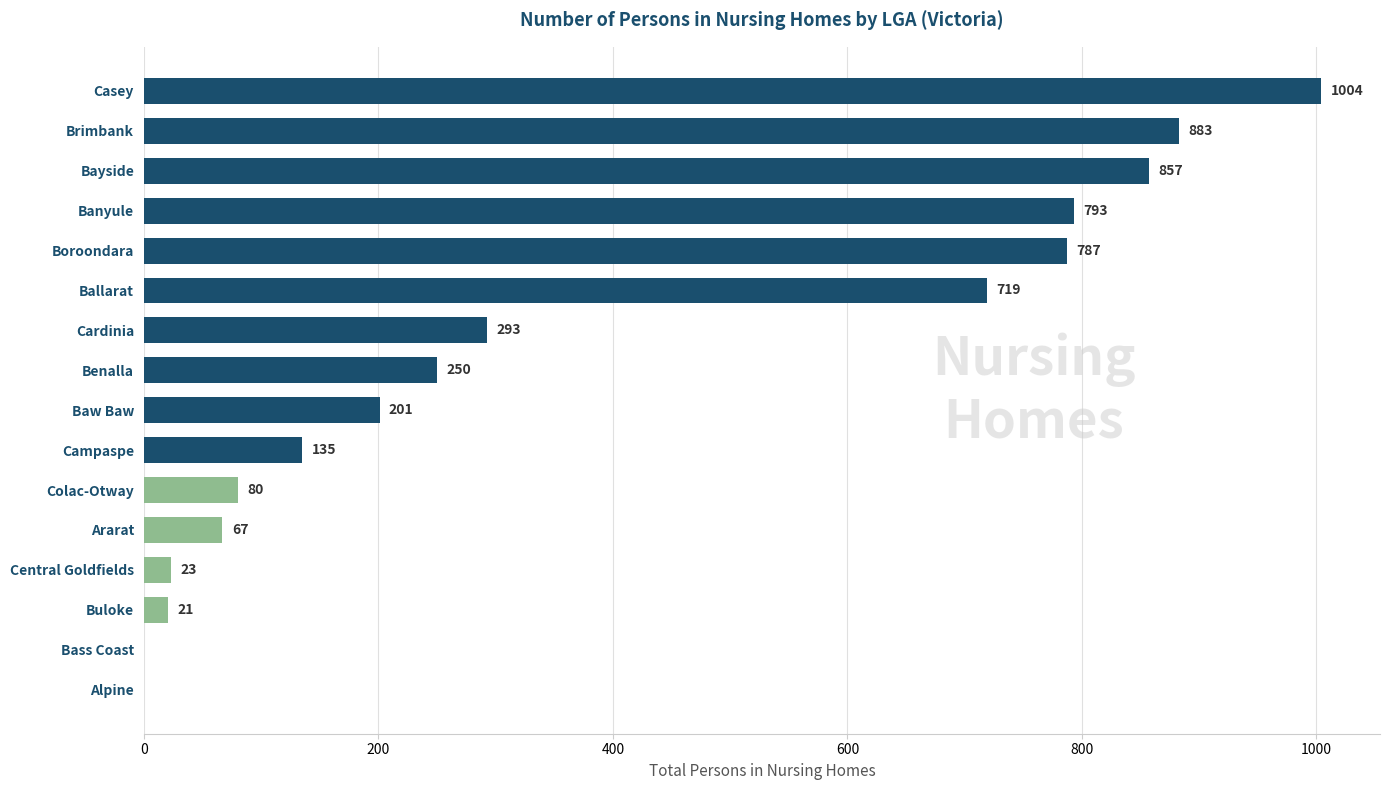

Which has a higher value, Brimbank or Ararat?

Brimbank